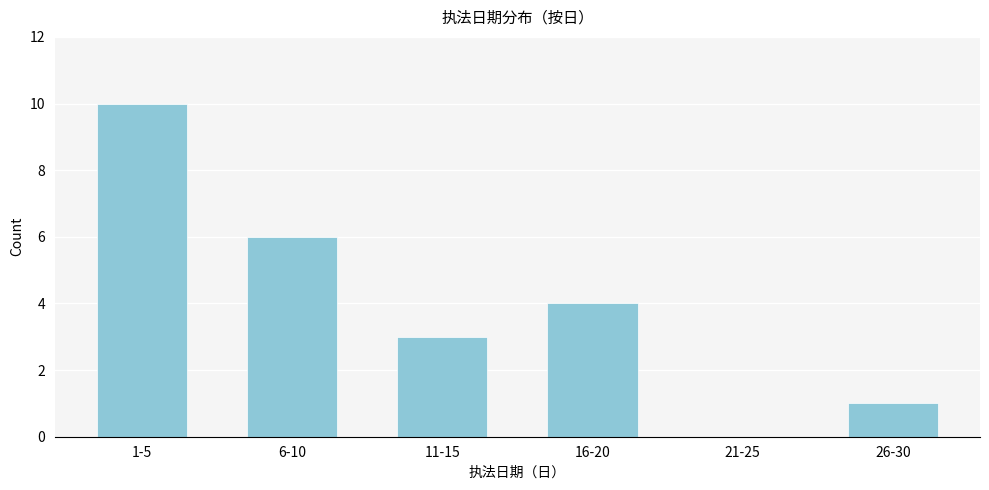

Reading left to right, what are all the values shown in this chart?

1-5=10	6-10=6	11-15=3	16-20=4	21-25=0	26-30=1